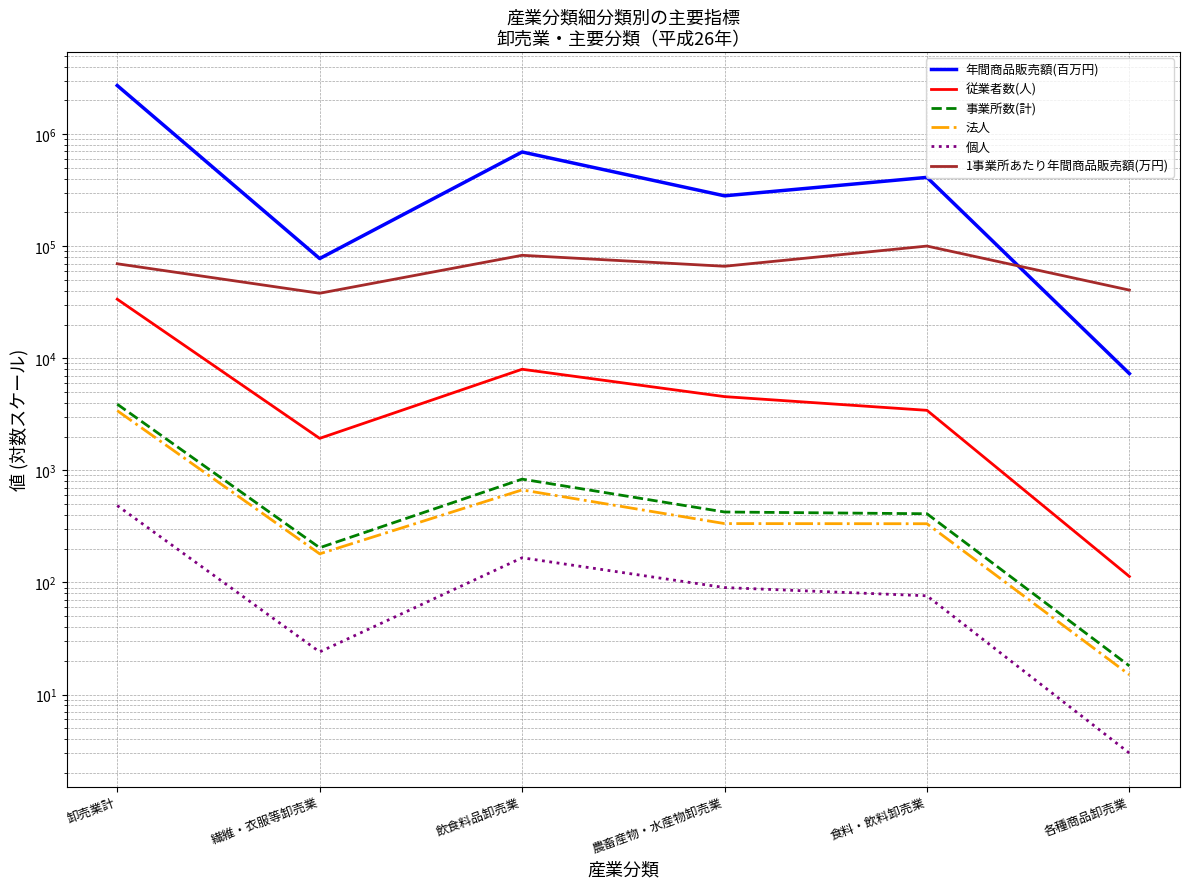

Between 繊維・衣服等卸売業 and 食料・飲料卸売業, which series saw the biggest shift?

年間商品販売額(百万円)